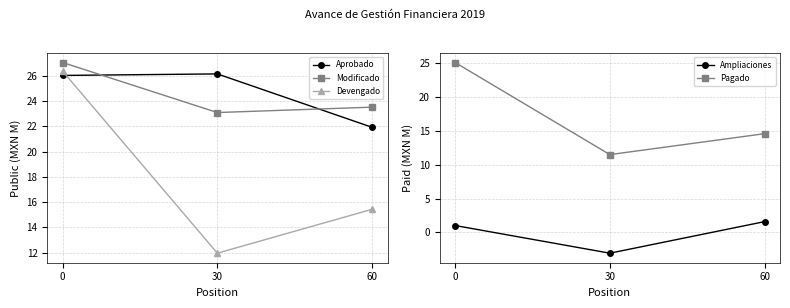

How many values in the Ampliaciones series exceed 1?

2